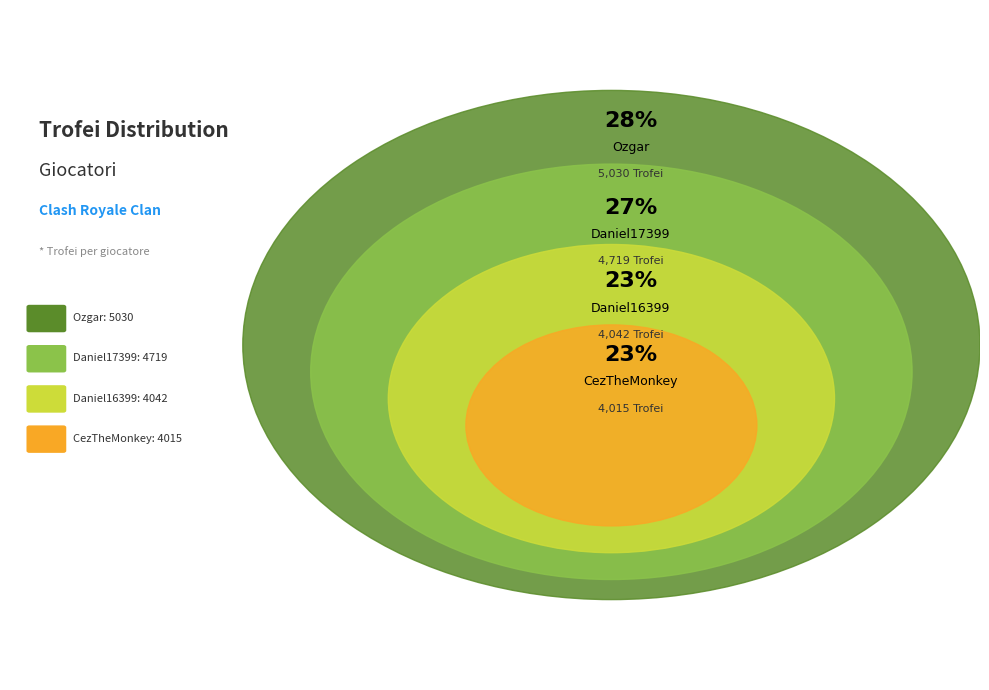

What percentage do Daniel16399 and Daniel17399 together represent?

49.2%